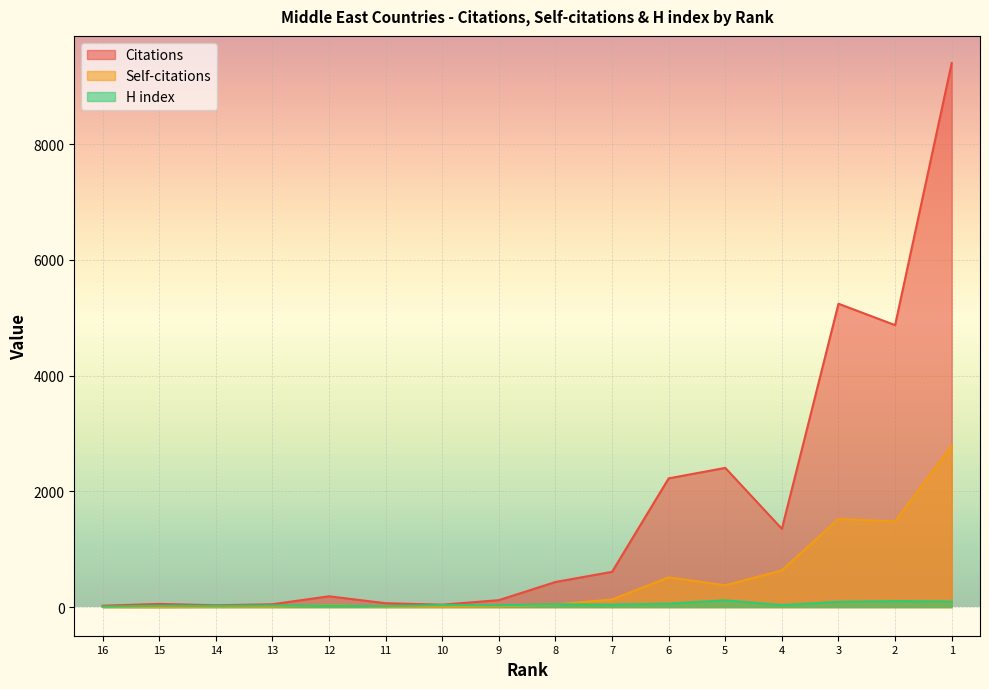

What is the sum of all Self-citations values?

7587